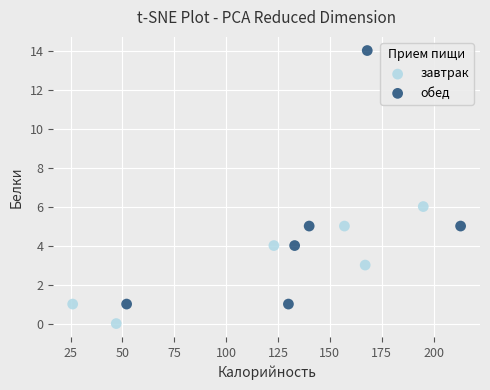

Which series contains the highest Y value?

обед